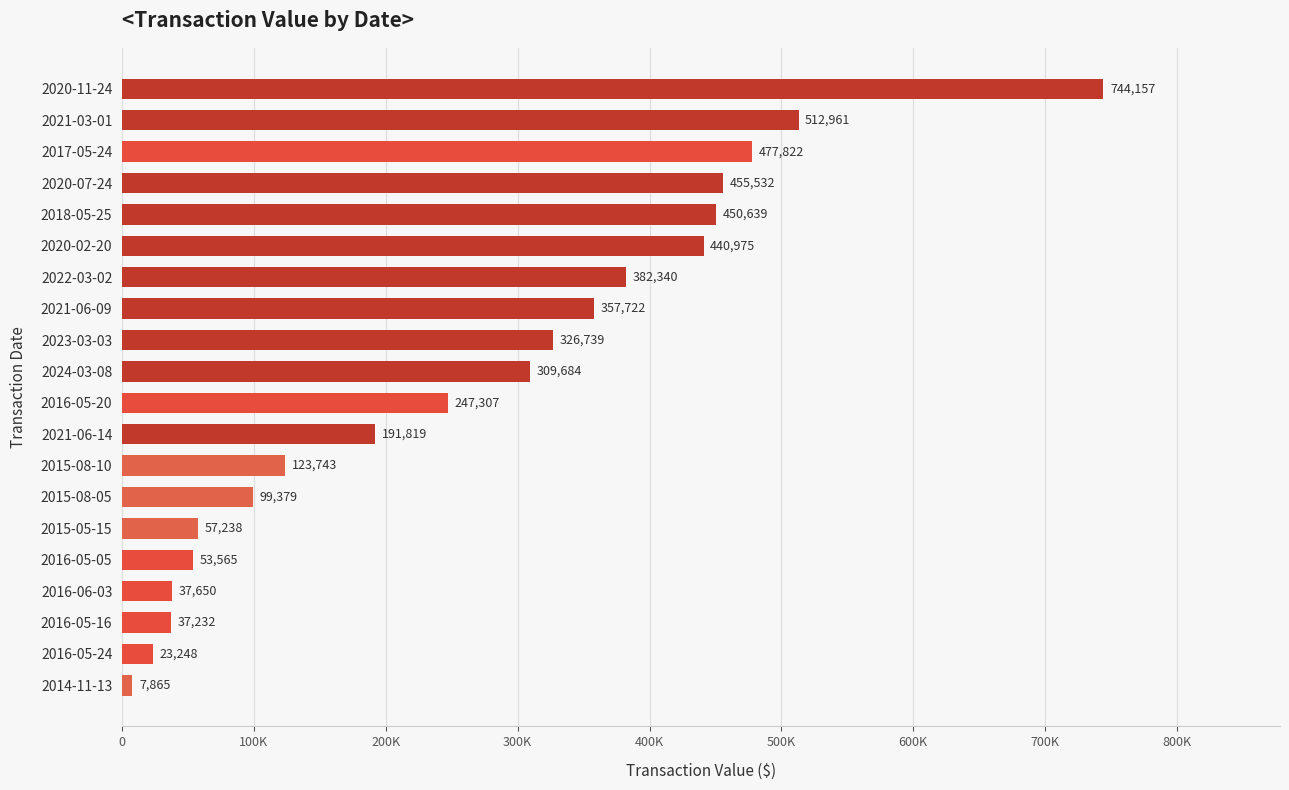

Rank the categories by value from highest to lowest.

2020-11-24, 2021-03-01, 2017-05-24, 2020-07-24, 2018-05-25, 2020-02-20, 2022-03-02, 2021-06-09, 2023-03-03, 2024-03-08, 2016-05-20, 2021-06-14, 2015-08-10, 2015-08-05, 2015-05-15, 2016-05-05, 2016-06-03, 2016-05-16, 2016-05-24, 2014-11-13